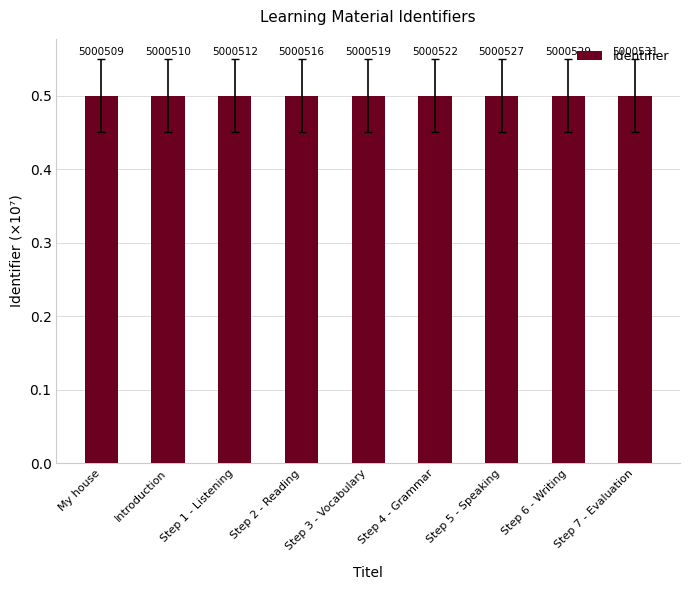

How many distinct data groups are displayed?

1